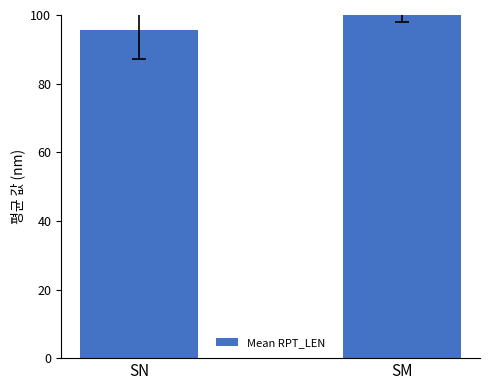

What is the difference between the maximum and minimum values?

7.6